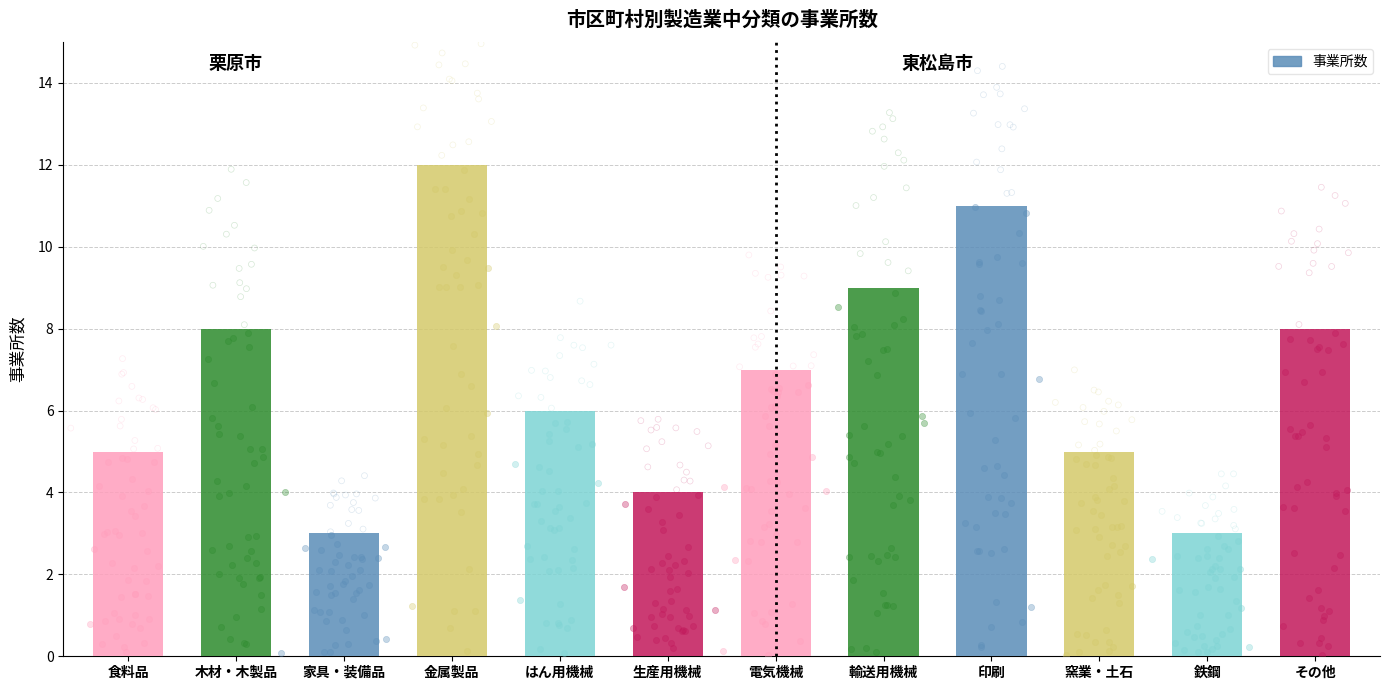

What is the change in value from 木材・木製品 to 印刷?

+3